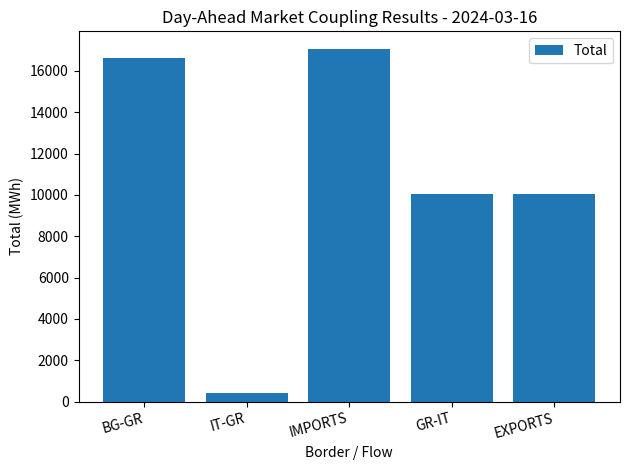

What is the difference between the maximum and minimum values?

16633.0